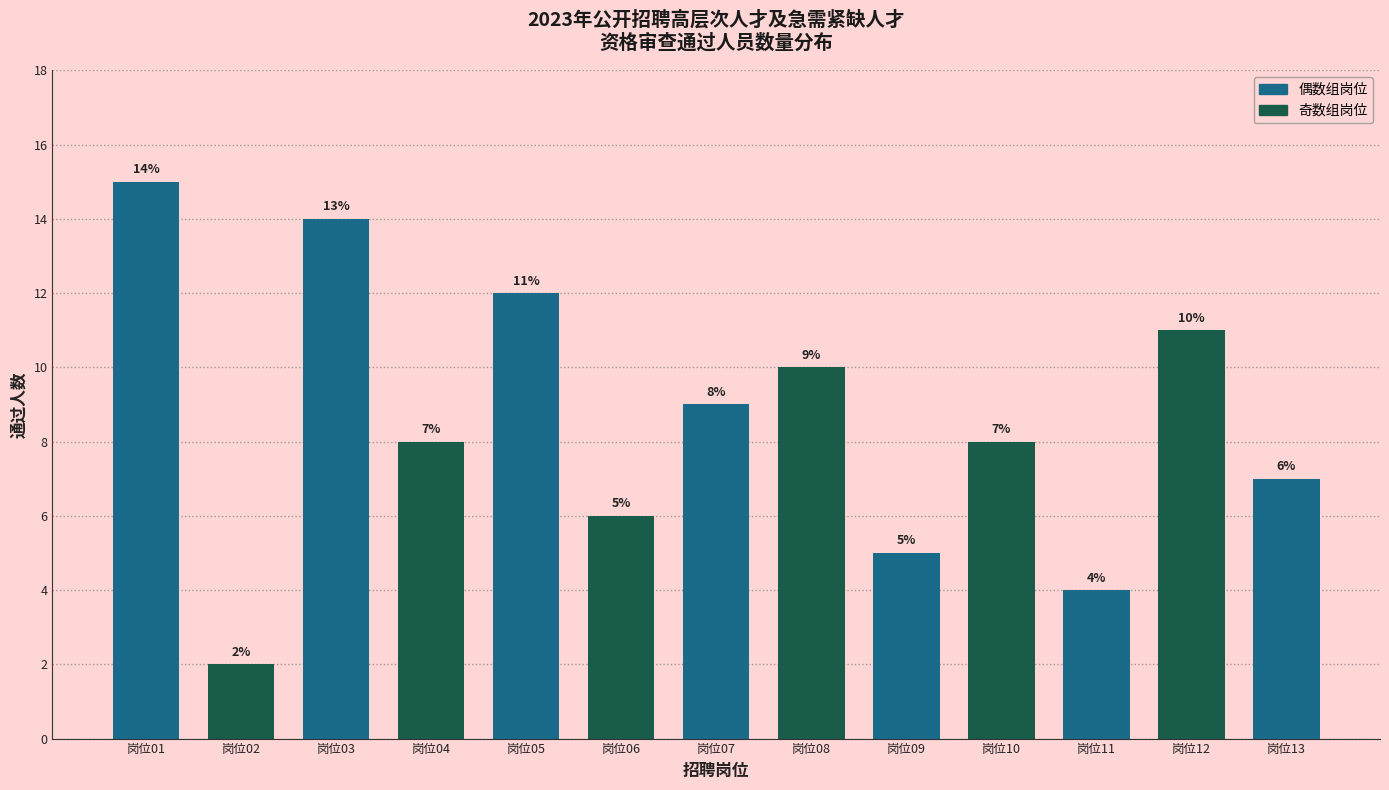

Reading left to right, transcribe all the data shown in this chart.

15	2	14	8	12	6	9	10	5	8	4	11	7